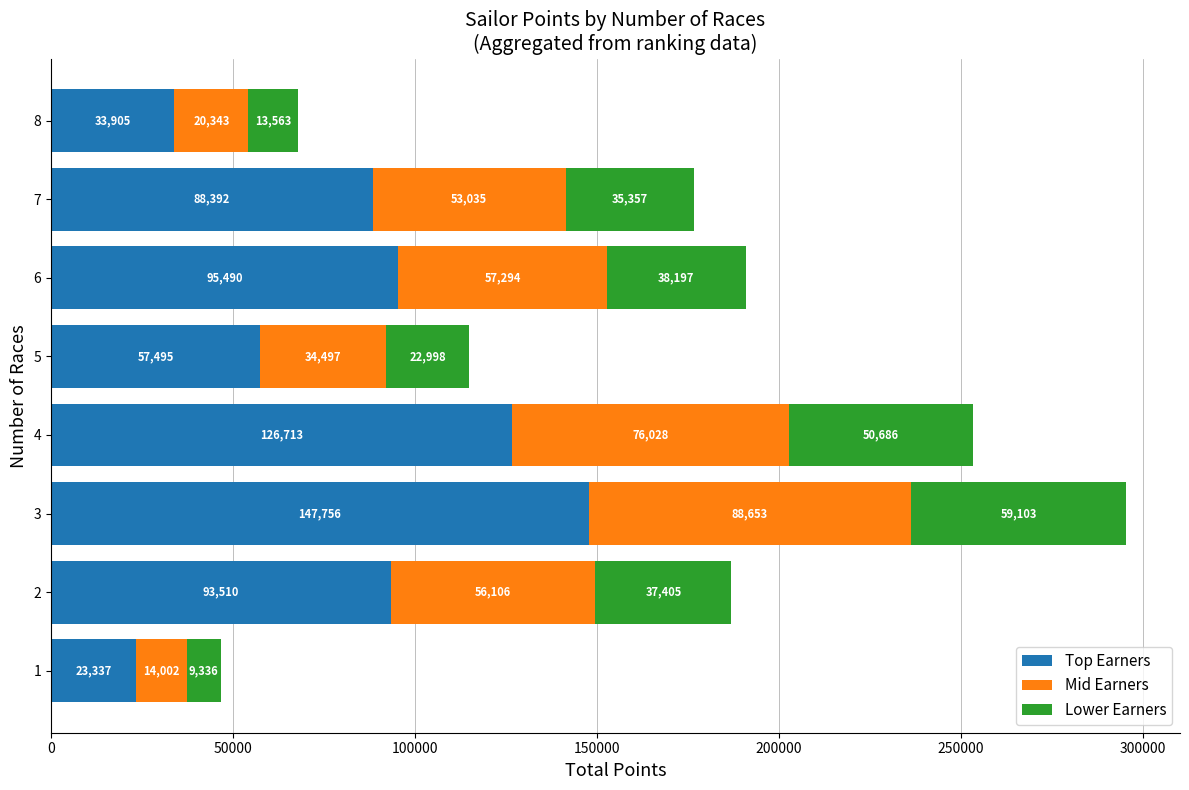

At which category is the sum across all series the highest?

3